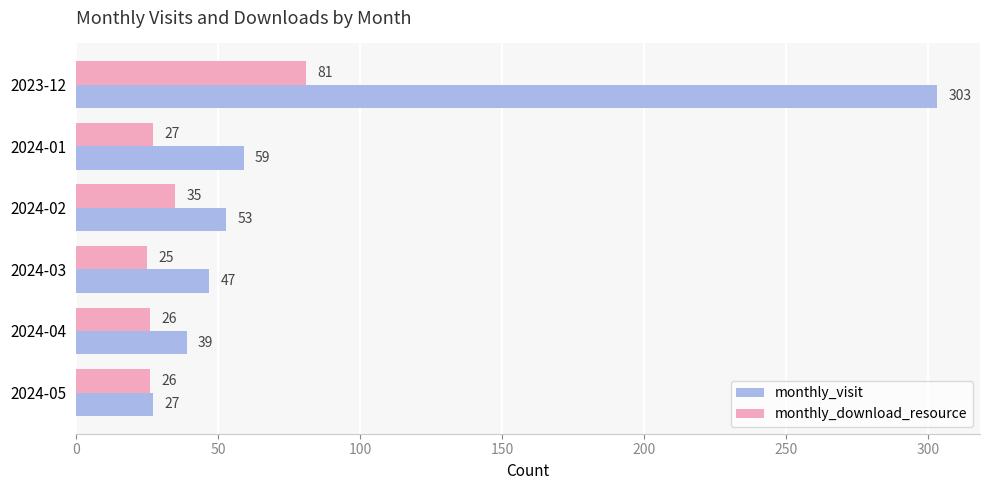

Which category has the lowest value across all series?

2024-03